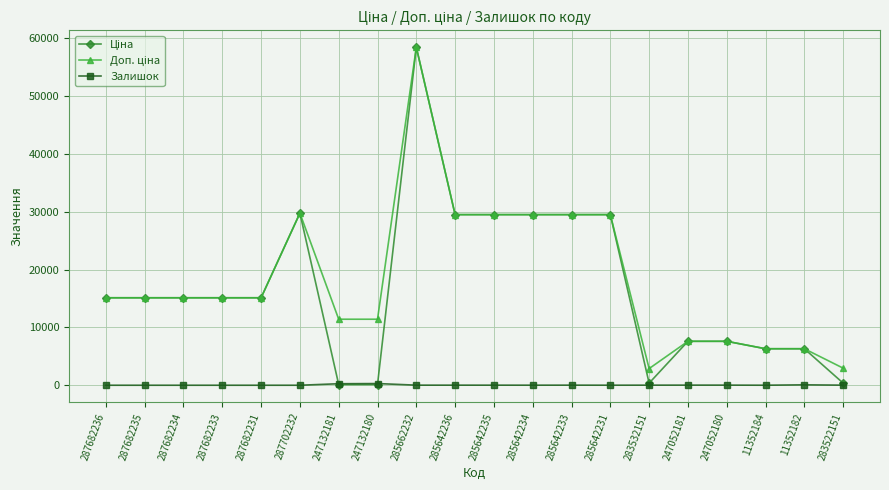

The value of Залишок at 287682236 is 0.0. True or false?

True